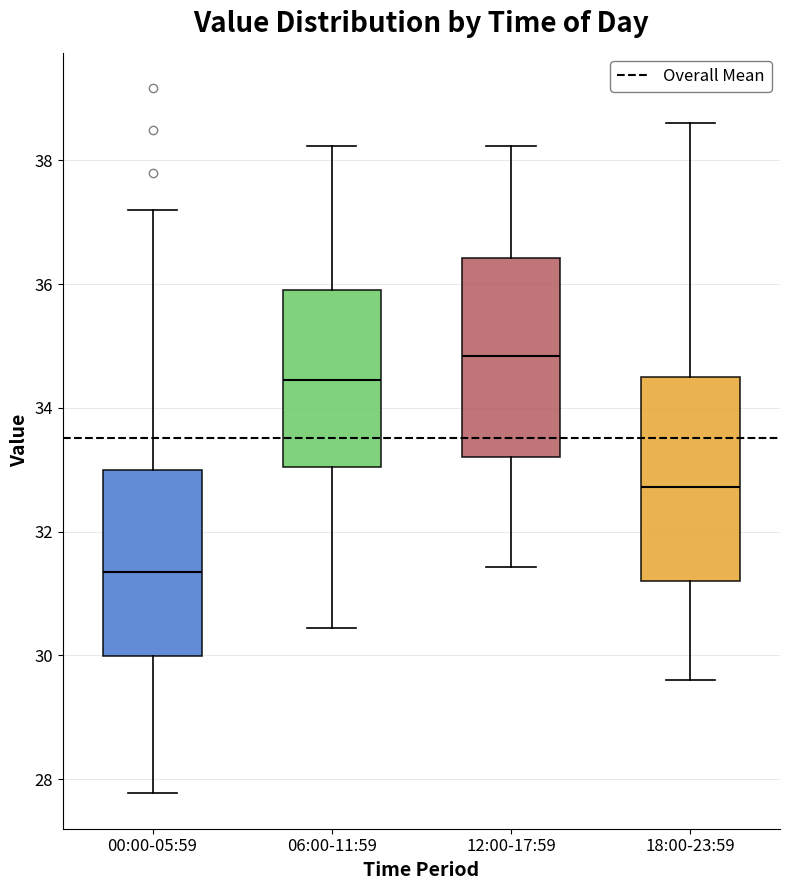

Reading left to right, transcribe this box plot: for each box, give where its median line is, the range the box spans, and where its two whiskers end, as read against the y-axis. The values are not printed on the chart, so give them approximately, as read against the axis.

00:00-05:59: median 31.4, box 30.0 to 33.0, whiskers 27.8 to 37.2
06:00-11:59: median 34.4, box 33.0 to 36.0, whiskers 30.4 to 38.2
12:00-17:59: median 34.8, box 33.2 to 36.4, whiskers 31.4 to 38.2
18:00-23:59: median 32.8, box 31.2 to 34.6, whiskers 29.6 to 38.6